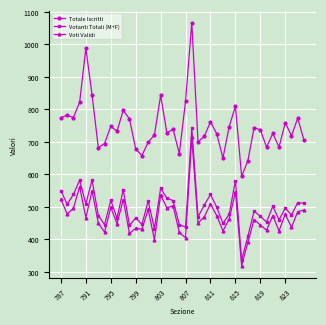

What is the minimum value for Votanti Totali (M+F)?

336